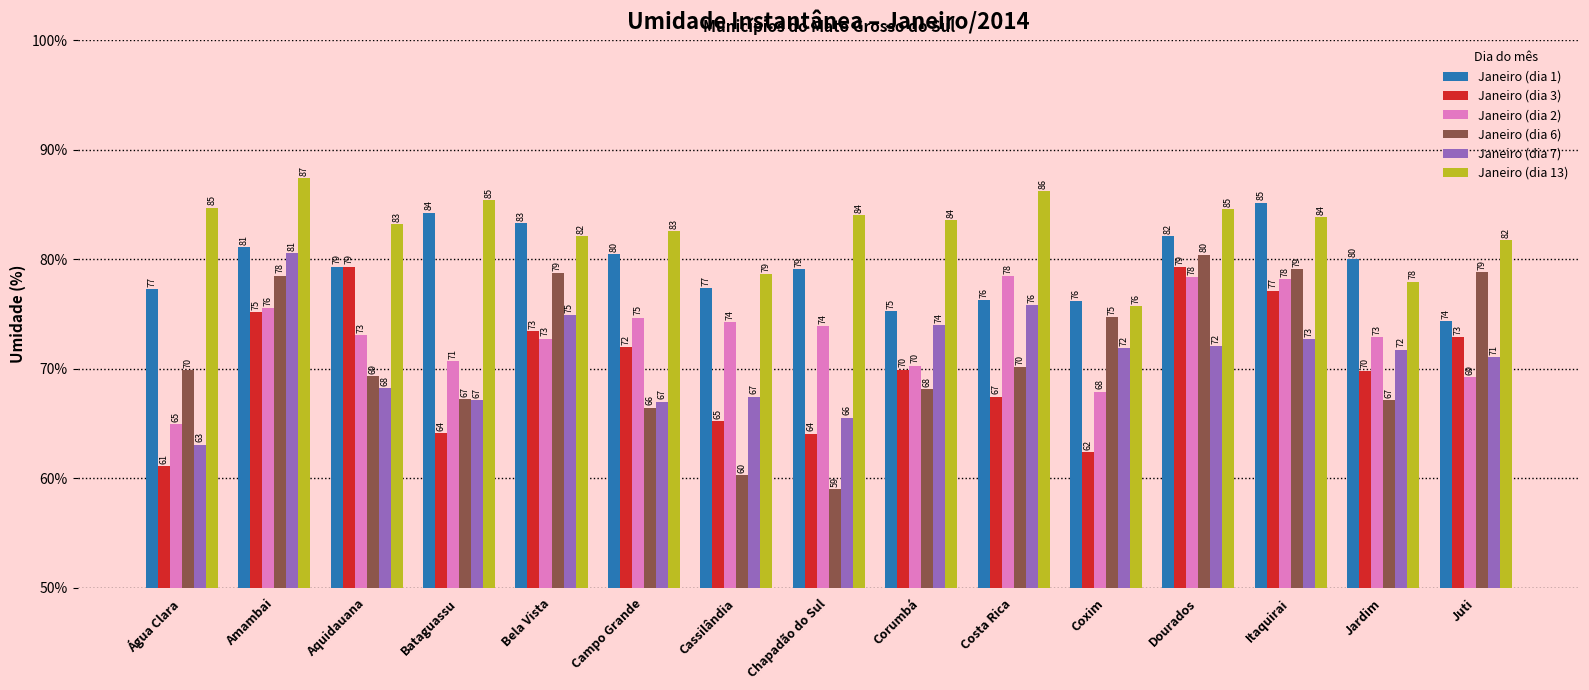

What position from the right is Cassilândia?

9